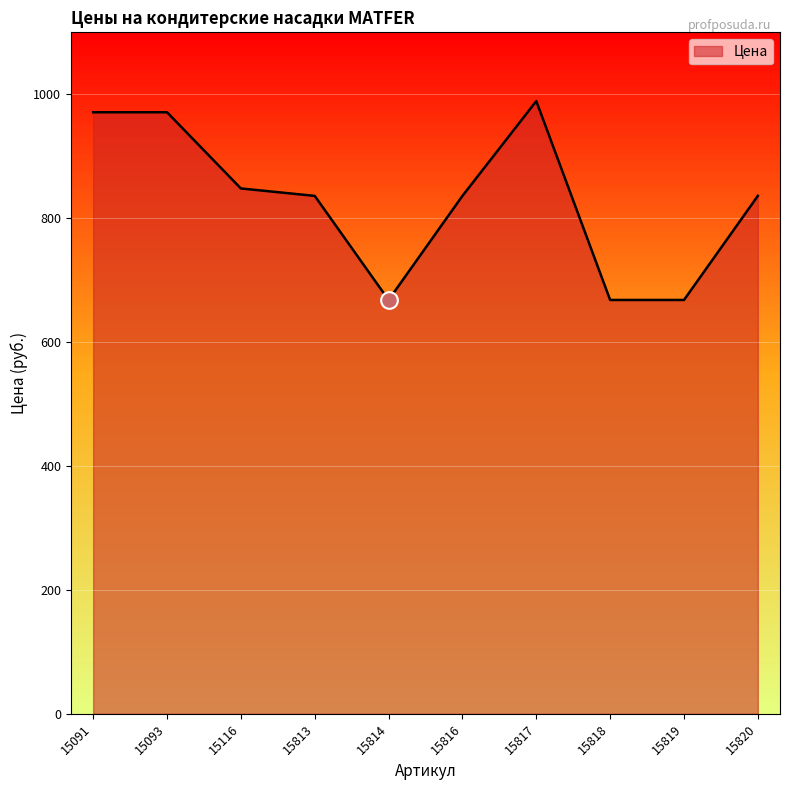

What is the change in value from 15091 to 15816?

-135